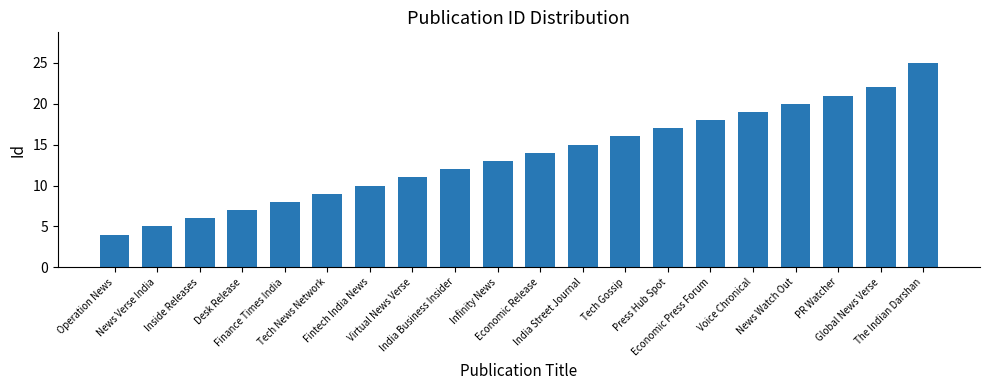

Reading left to right, extract all data points from this chart.

Operation News=4	News Verse India=5	Inside Releases=6	Desk Release=7	Finance Times India=8	Tech News Network=9	Fintech India News=10	Virtual News Verse=11	India Business Insider=12	Infinity News=13	Economic Release=14	India Street Journal=15	Tech Gossip=16	Press Hub Spot=17	Economic Press Forum=18	Voice Chronical=19	News Watch Out=20	PR Watcher=21	Global News Verse=22	The Indian Darshan=25